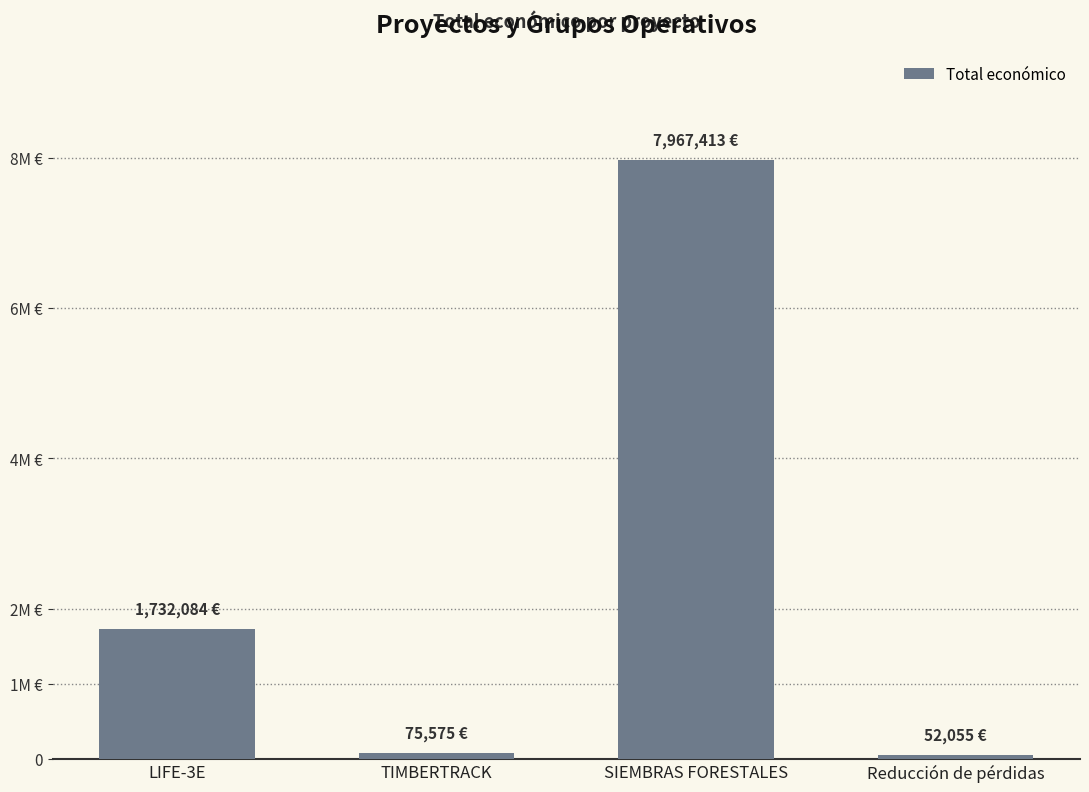

What is the difference between the maximum and second lowest values?

7891838